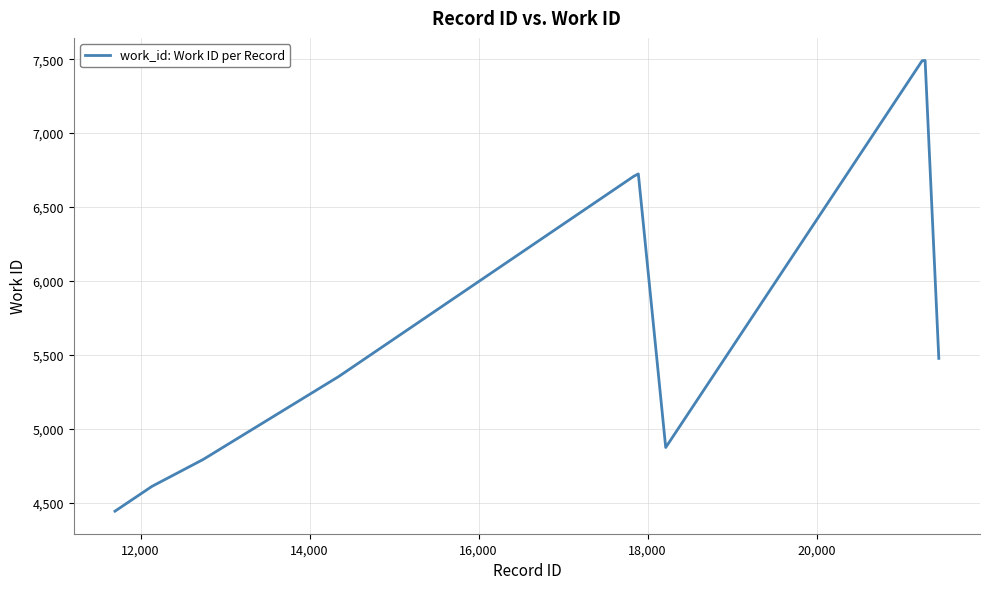

What is the difference between the maximum and minimum values?

3050